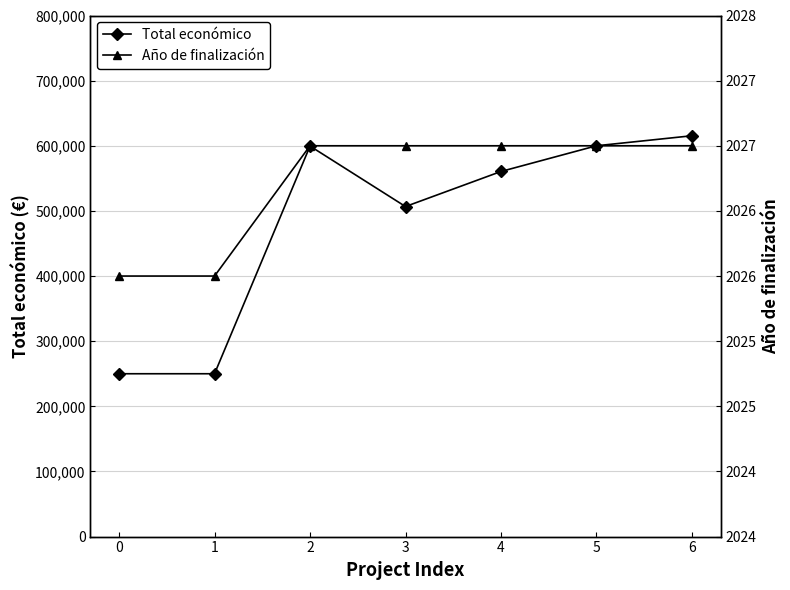

Reading right to left, transcribe all the data shown in this chart.

Total económico: 6=615375	5=600000	4=560529	3=506703	2=599540	1=250000	0=250000
Año de finalización: 6=2027	5=2027	4=2027	3=2027	2=2027	1=2026	0=2026